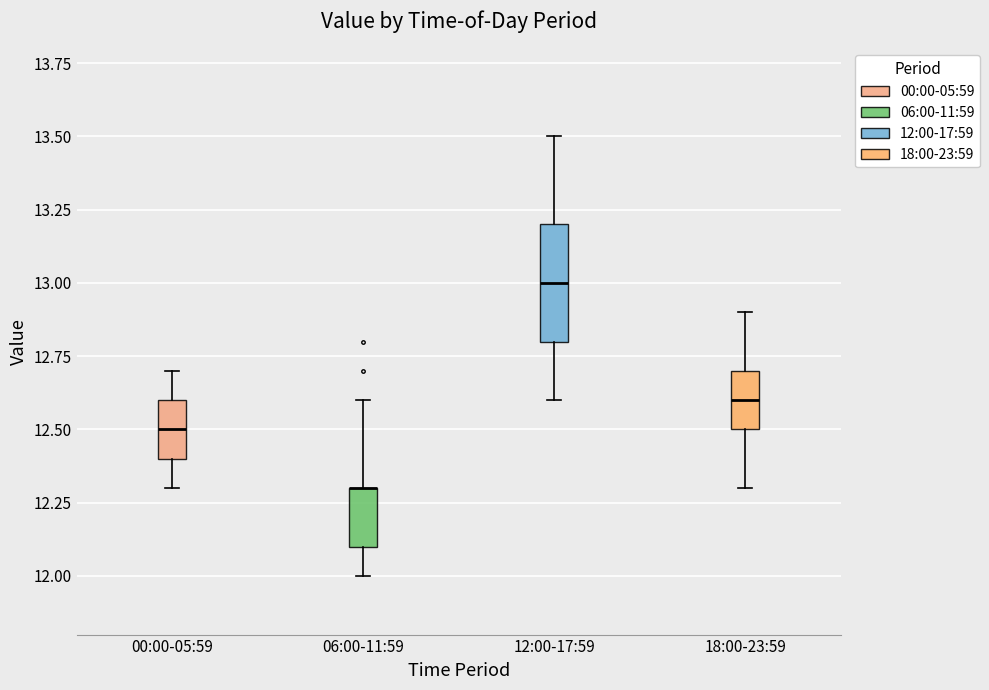

Which box is the tallest, from its lower edge to its upper edge?

12:00-17:59